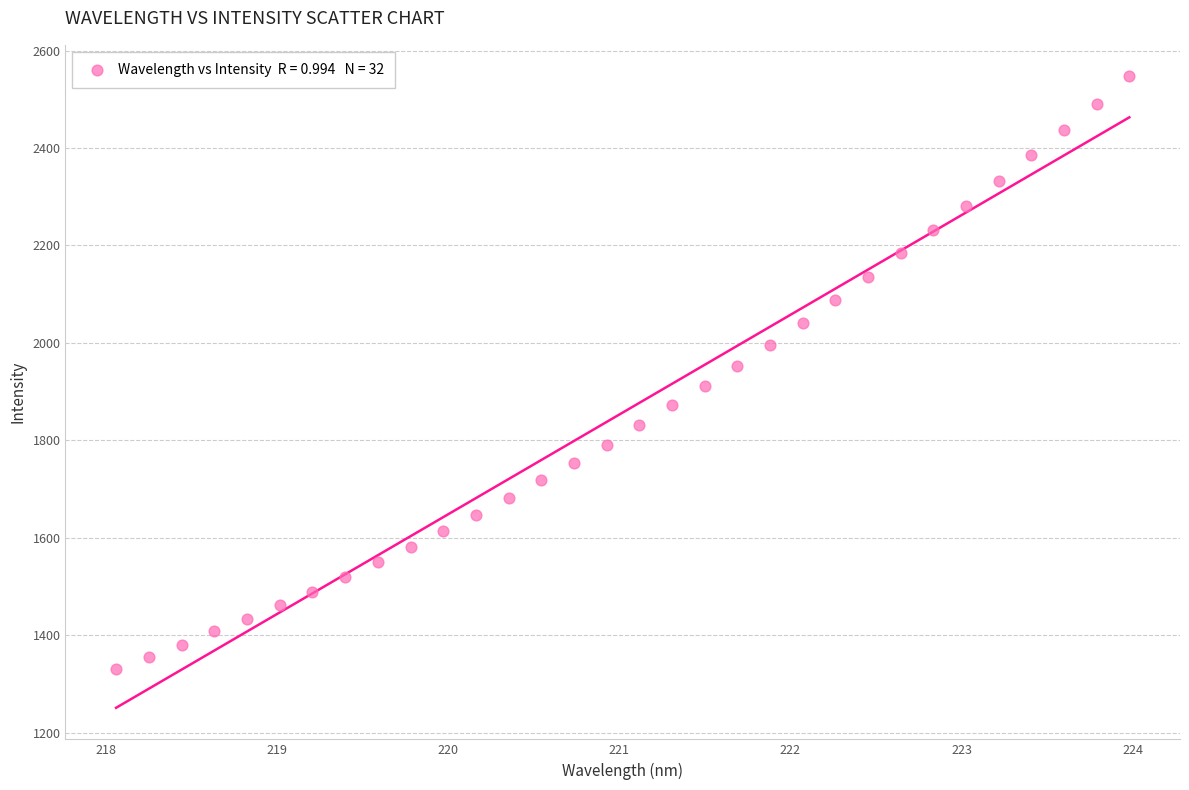

What is the range of Y values (max minus min)?

1215.9